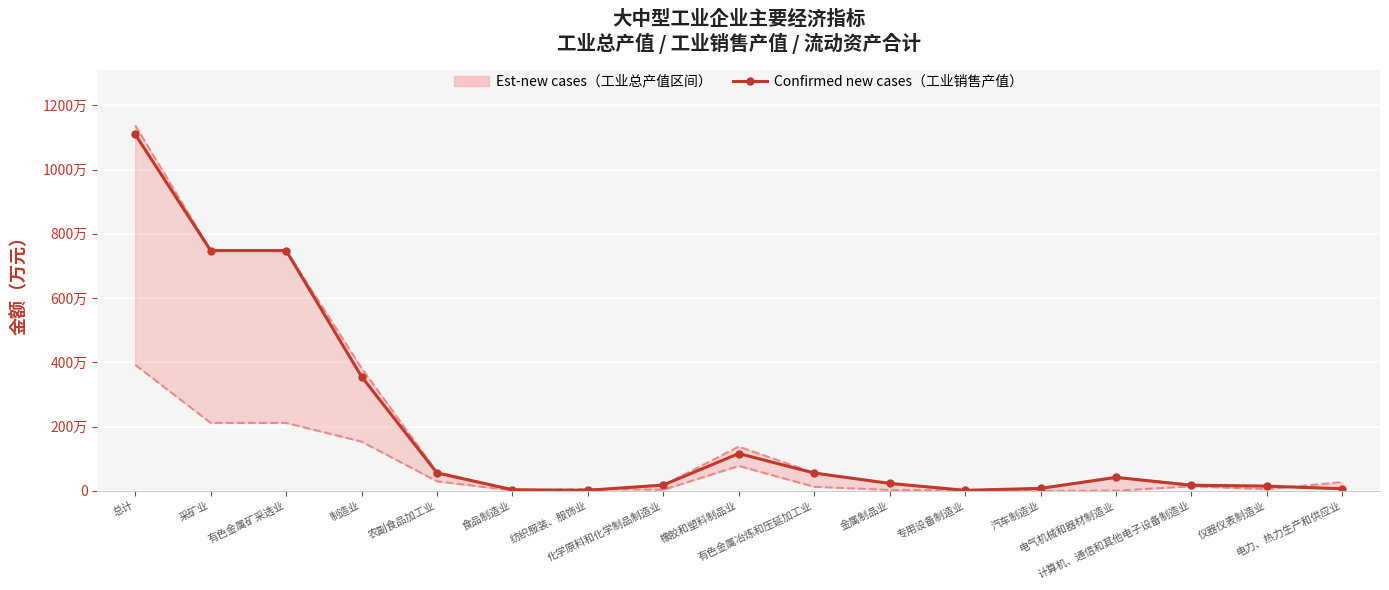

How many data points are above 230847?

9